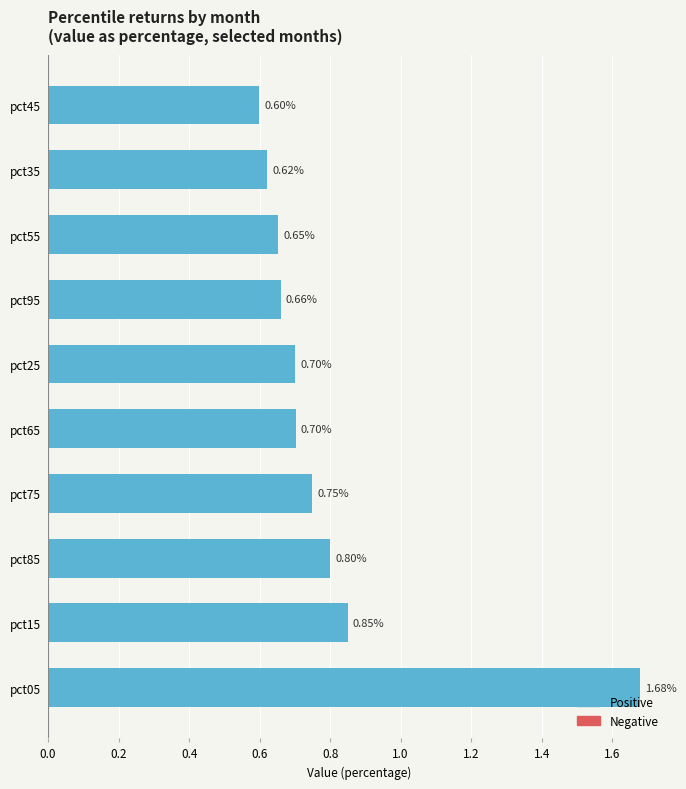

How many data points does each series have?

10